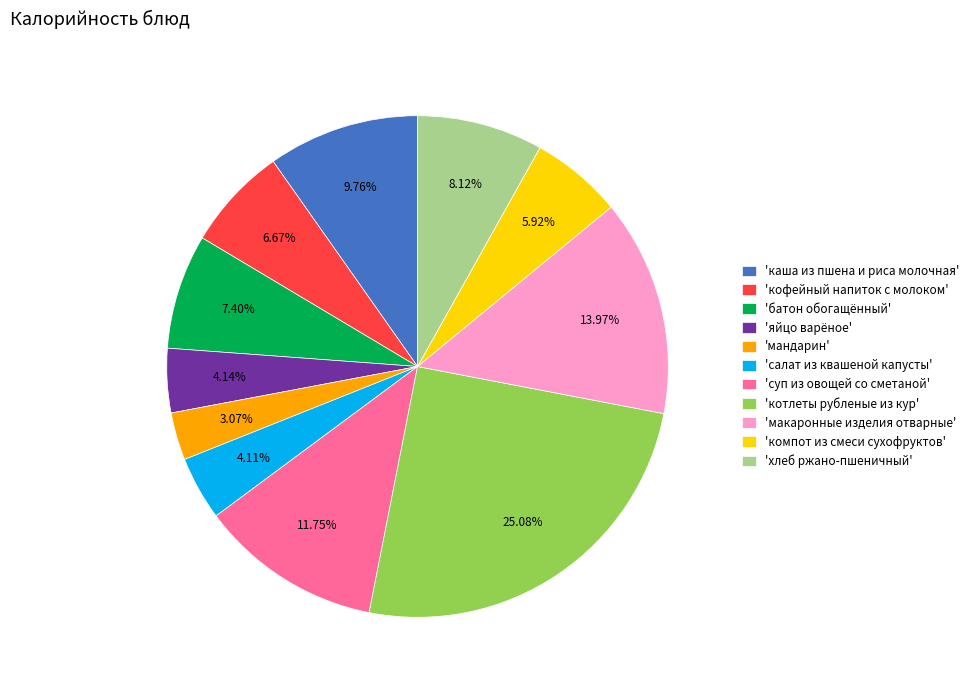

Do 'макаронные изделия отварные' and 'батон обогащённый' together represent more than half of the pie?

No